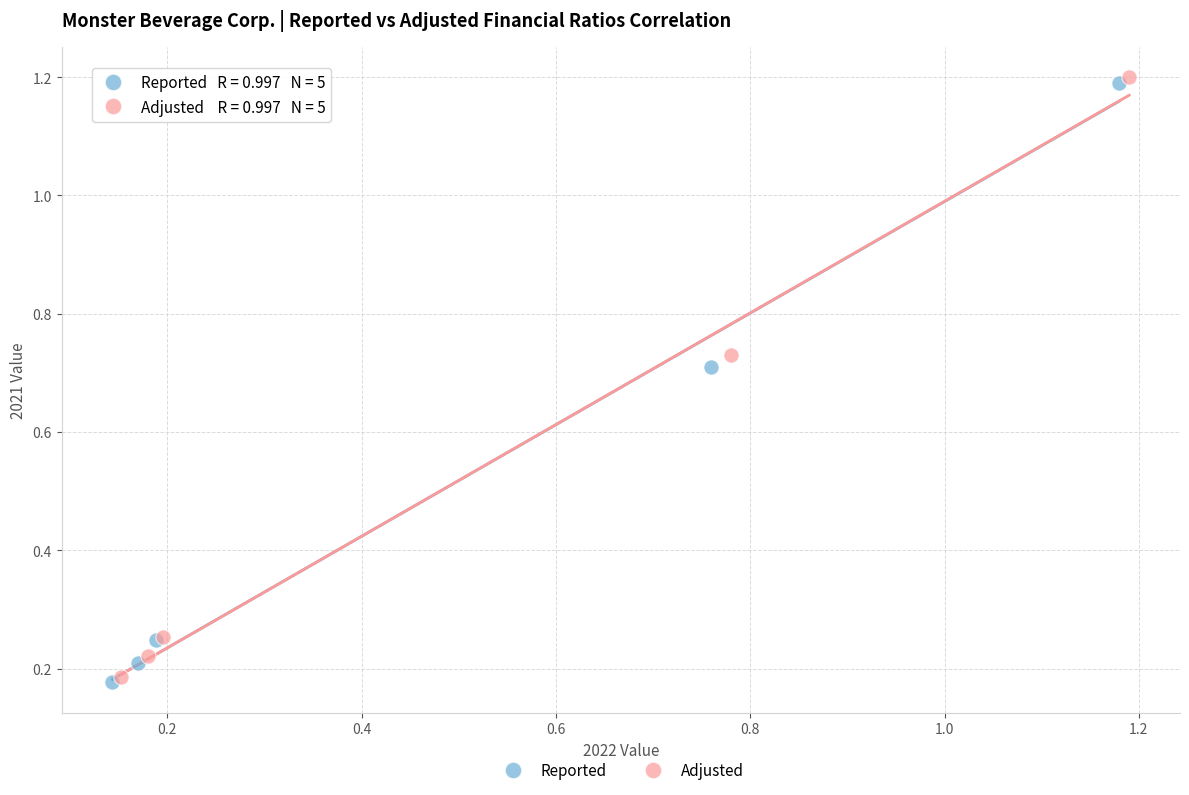

What are all the series names shown in the legend?

Reported, Adjusted